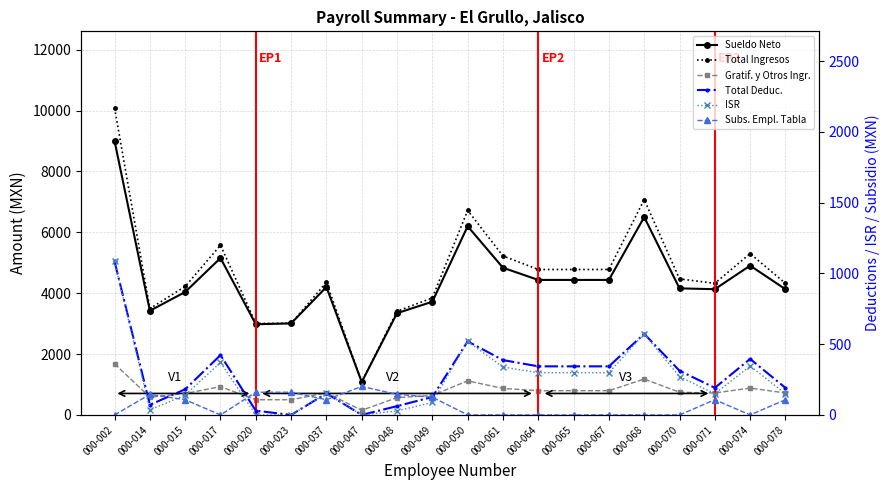

True or false: ISR has a value of -445.3 at 000-023.

False